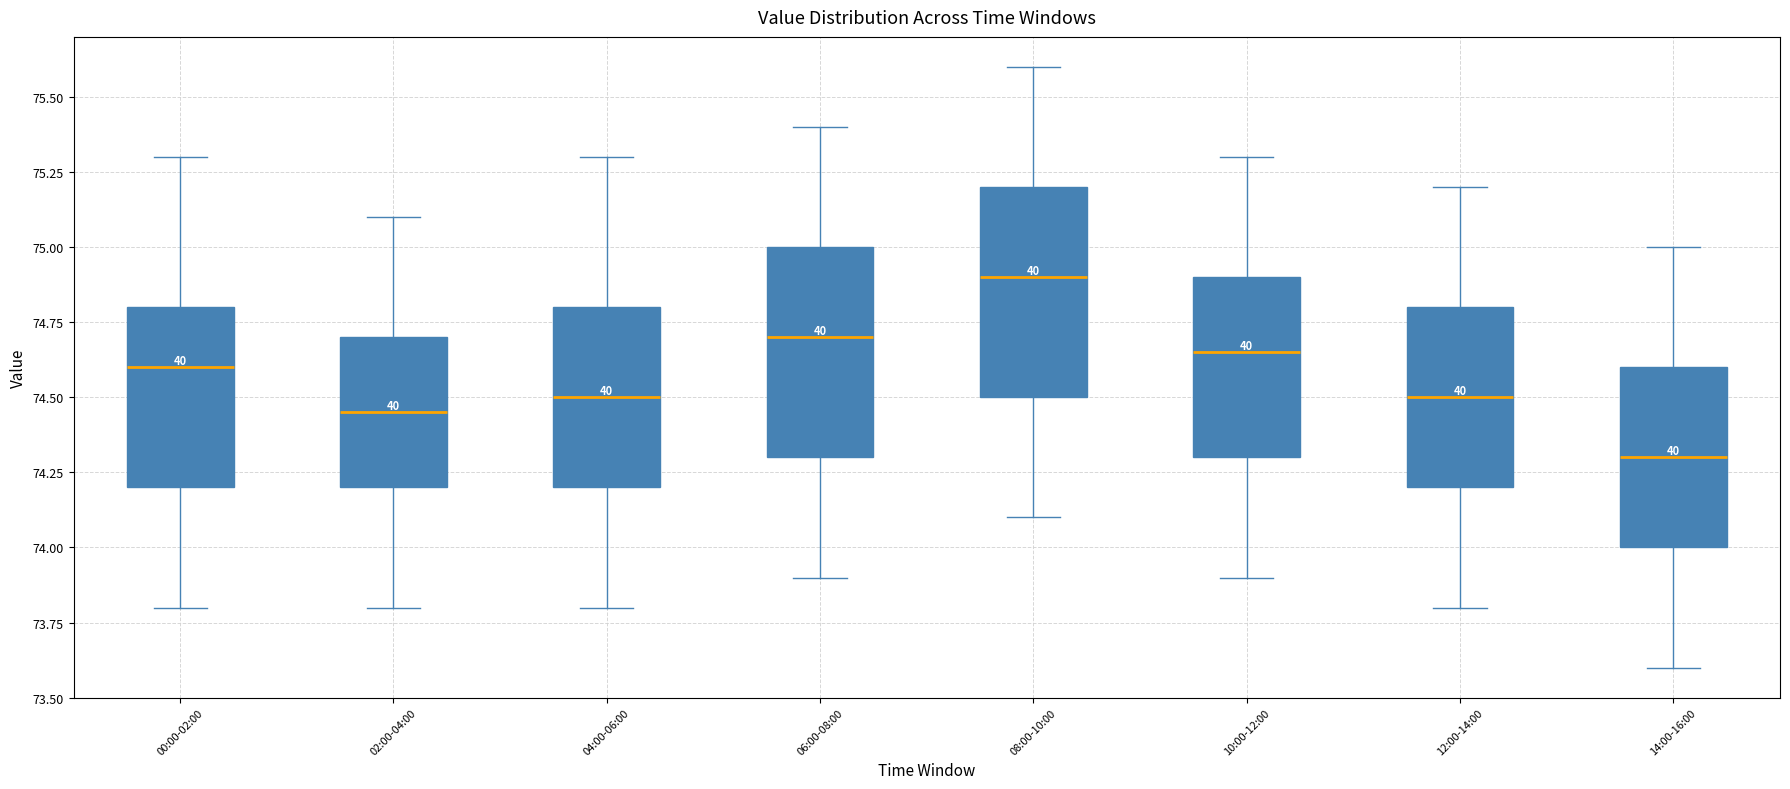

Reading left to right, transcribe this box plot: for each box, give where its median line is, the range the box spans, and where its two whiskers end, as read against the y-axis. The values are not printed on the chart, so give them approximately, as read against the axis.

00:00-02:00: median 74.60, box 74.20 to 74.80, whiskers 73.80 to 75.30
02:00-04:00: median 74.45, box 74.20 to 74.70, whiskers 73.80 to 75.10
04:00-06:00: median 74.50, box 74.20 to 74.80, whiskers 73.80 to 75.30
06:00-08:00: median 74.70, box 74.30 to 75.00, whiskers 73.90 to 75.40
08:00-10:00: median 74.90, box 74.50 to 75.20, whiskers 74.10 to 75.60
10:00-12:00: median 74.65, box 74.30 to 74.90, whiskers 73.90 to 75.30
12:00-14:00: median 74.50, box 74.20 to 74.80, whiskers 73.80 to 75.20
14:00-16:00: median 74.30, box 74.00 to 74.60, whiskers 73.60 to 75.00